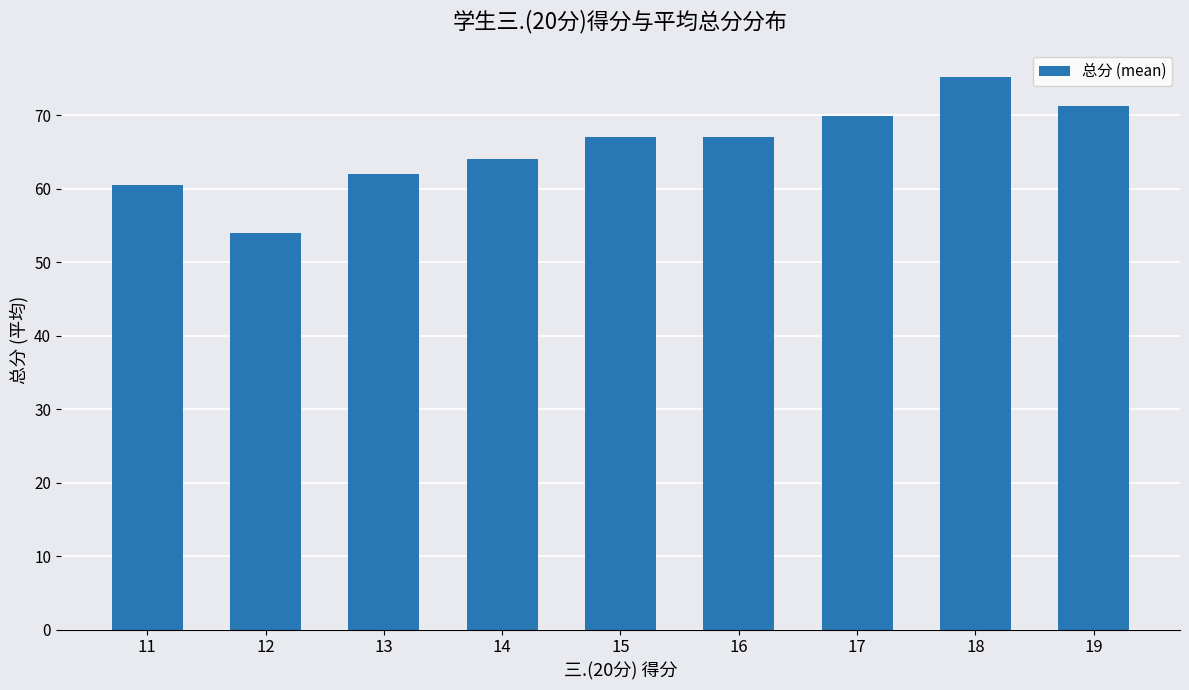

At which label is the value closest to 64?

14